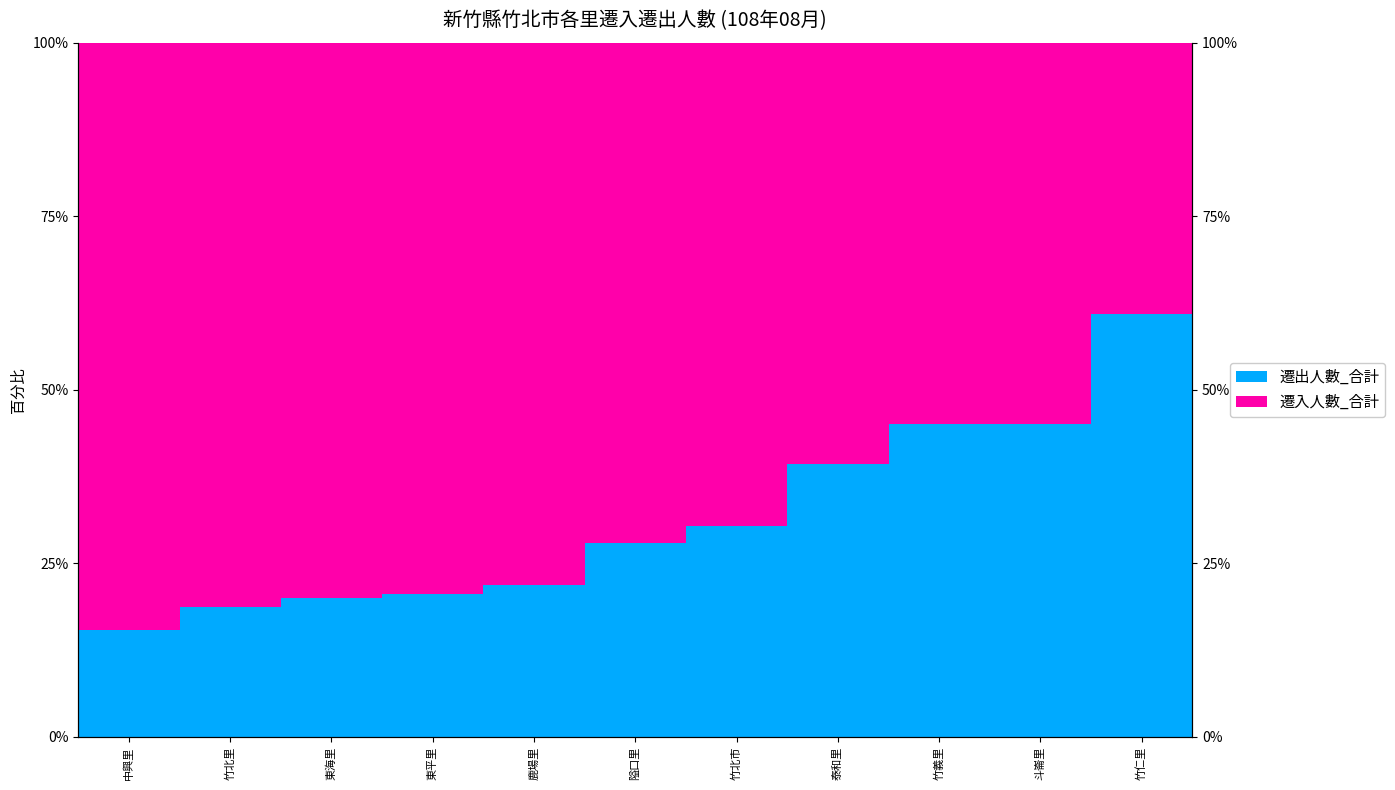

What is the sum of the 遷入人數_合計 values at 竹北里 and 斗崙里?

136.3